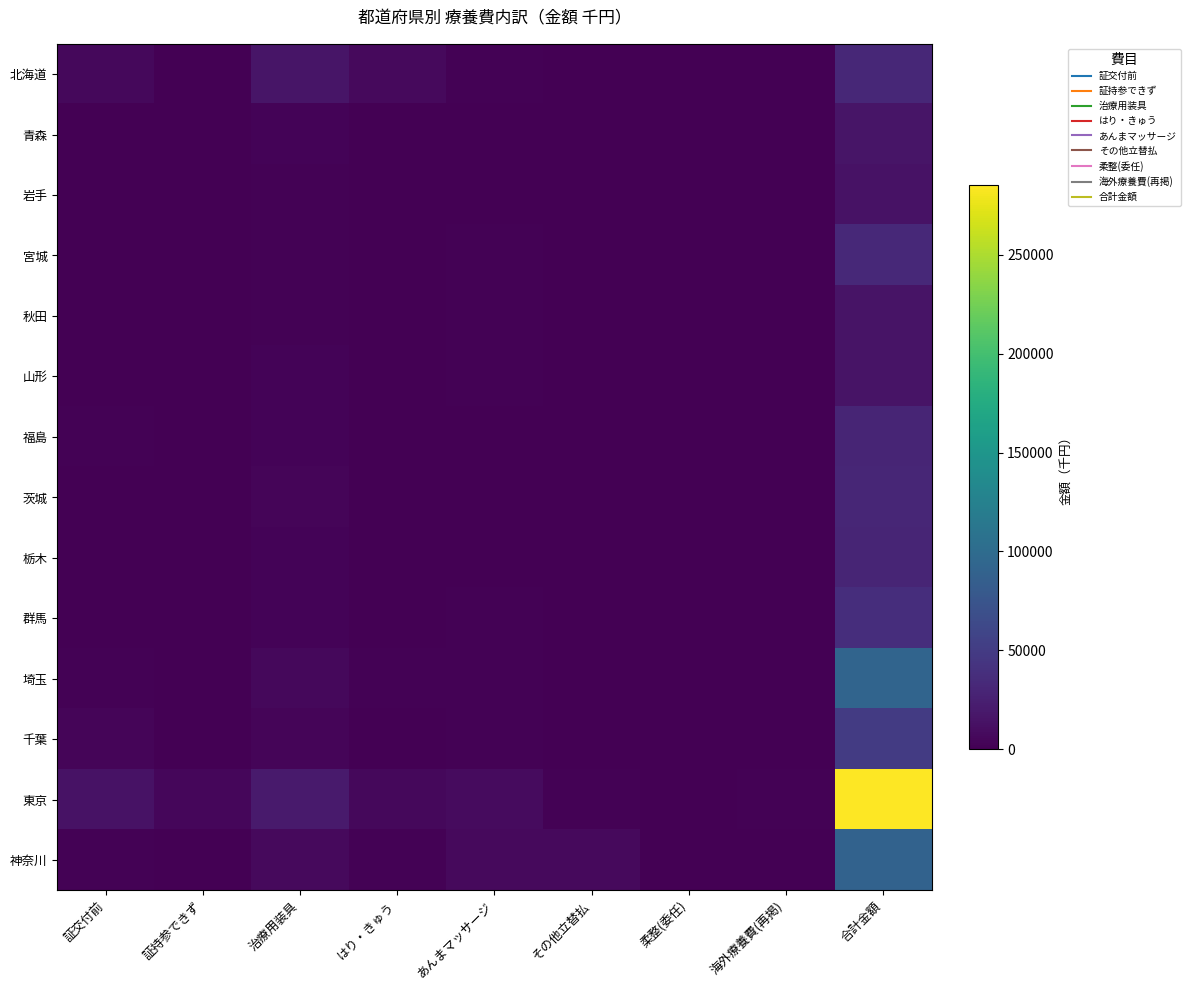

What is the difference between the highest and lowest values at 海外療養費(再掲)?

1468.9